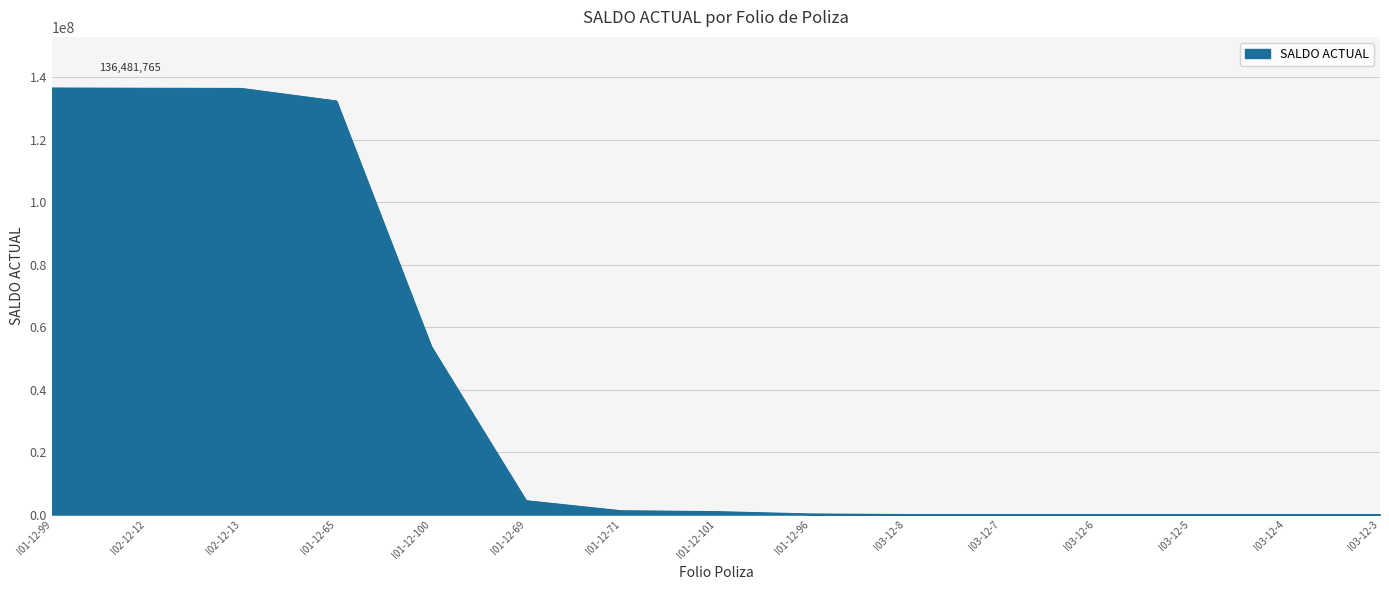

At which label is the value closest to 68242672?

I01-12-100